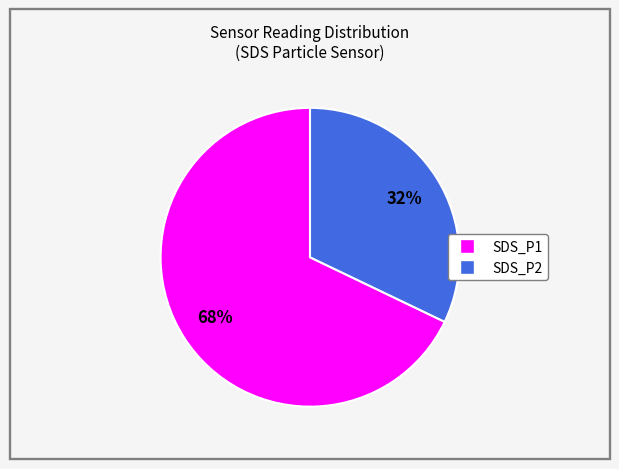

Is there any slice that represents more than half of the pie?

Yes